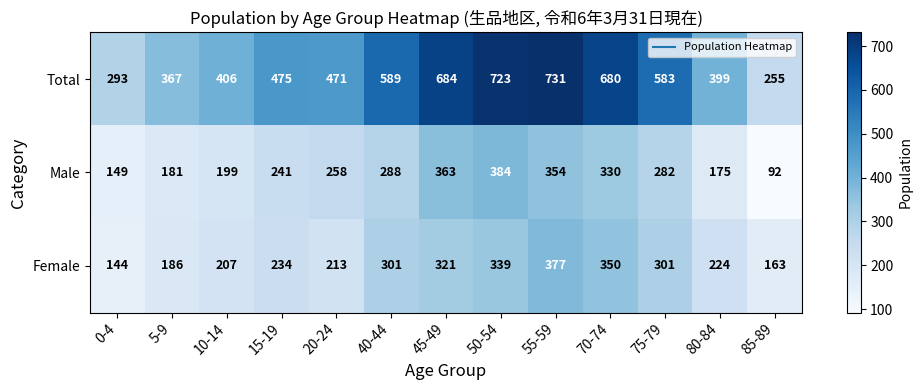

What is the difference between the second highest and minimum values in the Total series?

468